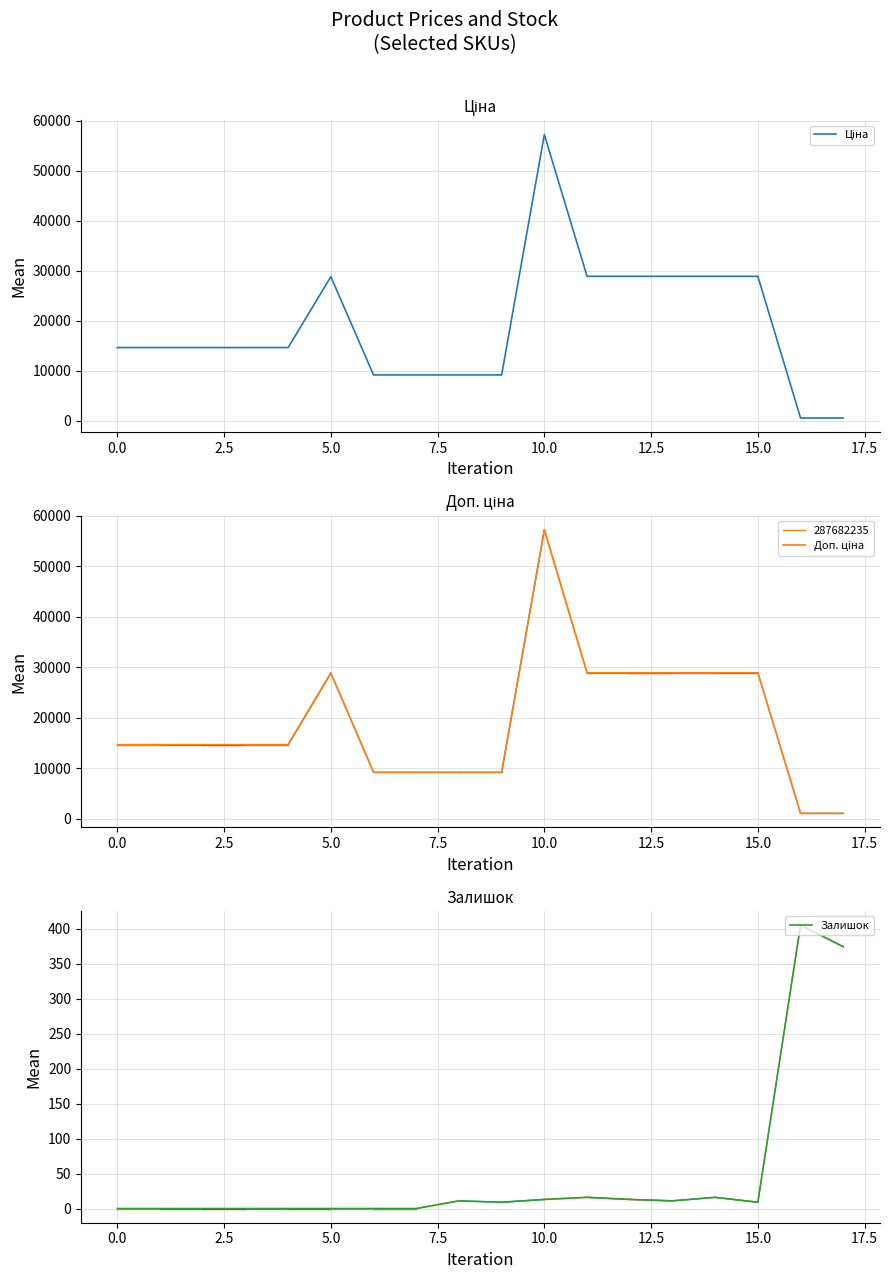

True or false: Залишок and Ціна intersect in this chart.

False